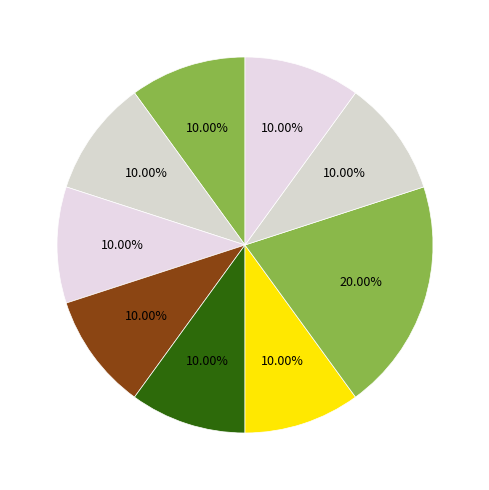

How many segments does this pie chart have?

9